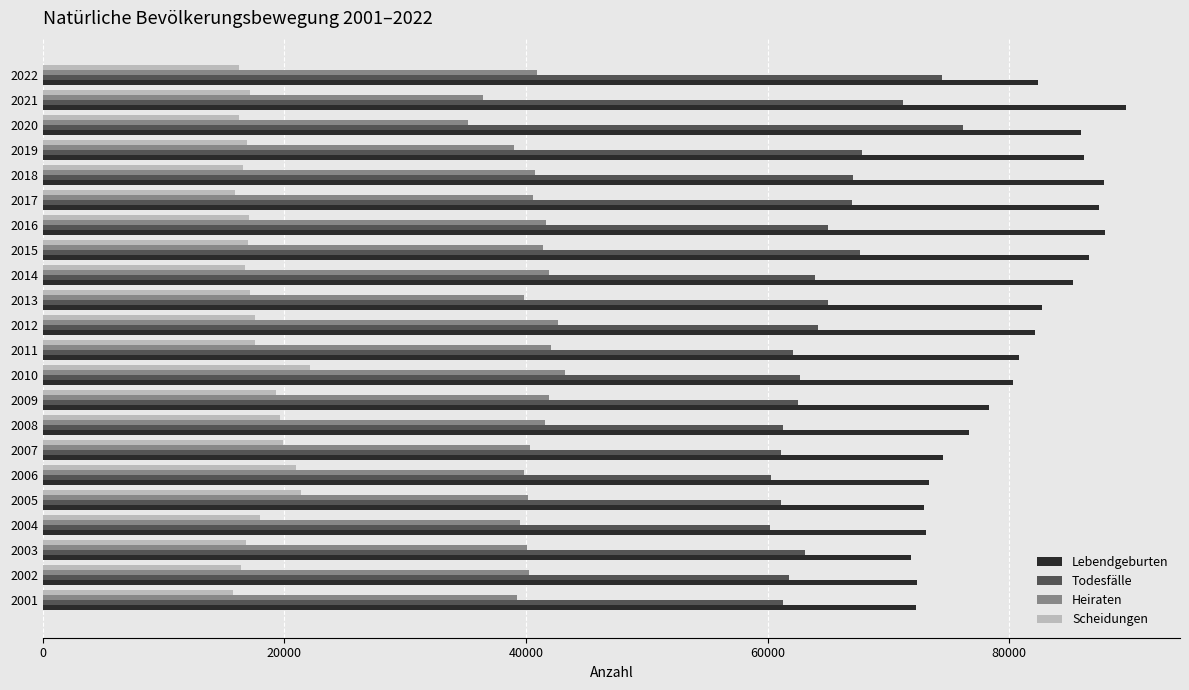

What is the maximum value for Heiraten?

43257